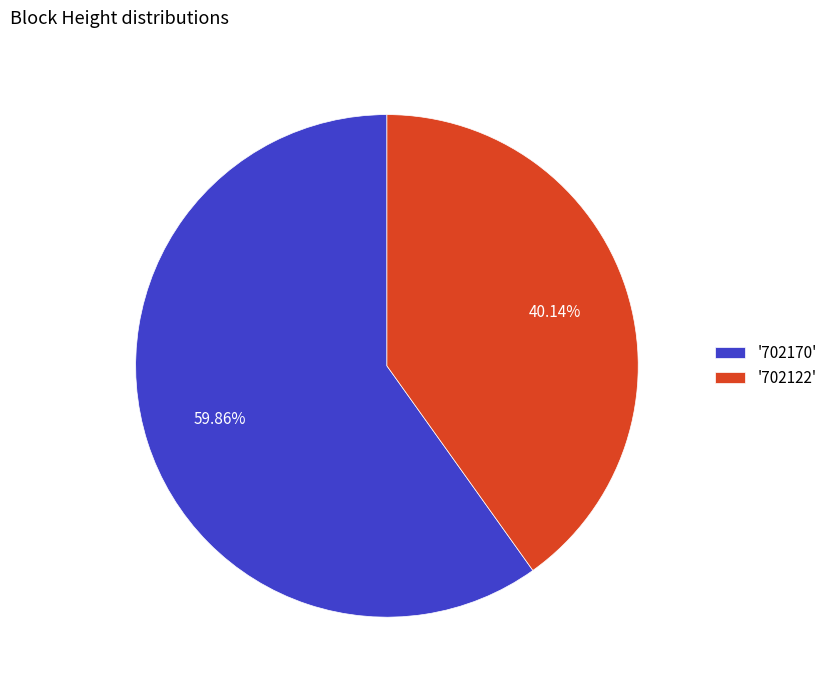

Count the number of slices in the pie.

2